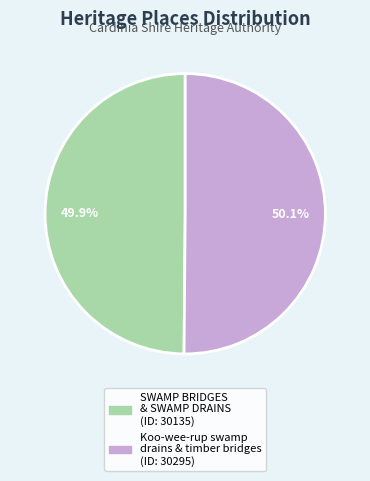

The SWAMP BRIDGES & SWAMP DRAINS slice represents 36% of the pie. True or false?

False